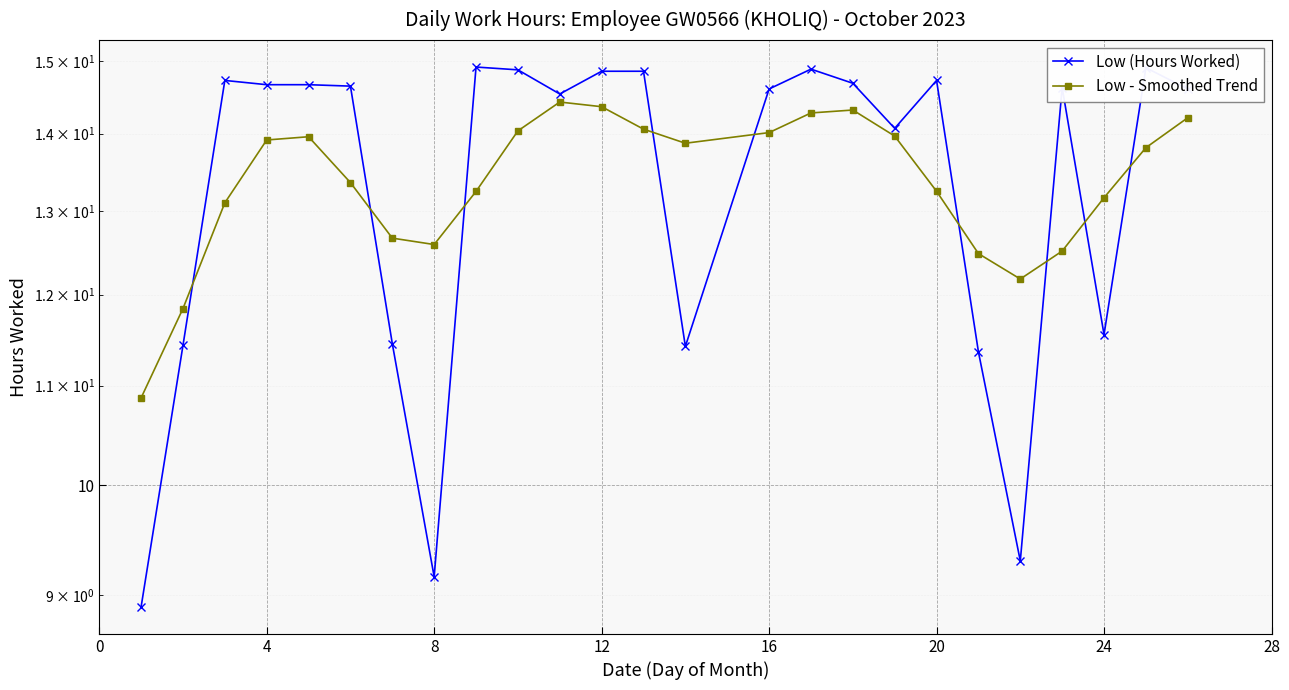

What is the difference between the maximum and minimum values in the Low (Hours Worked) series?

6.0